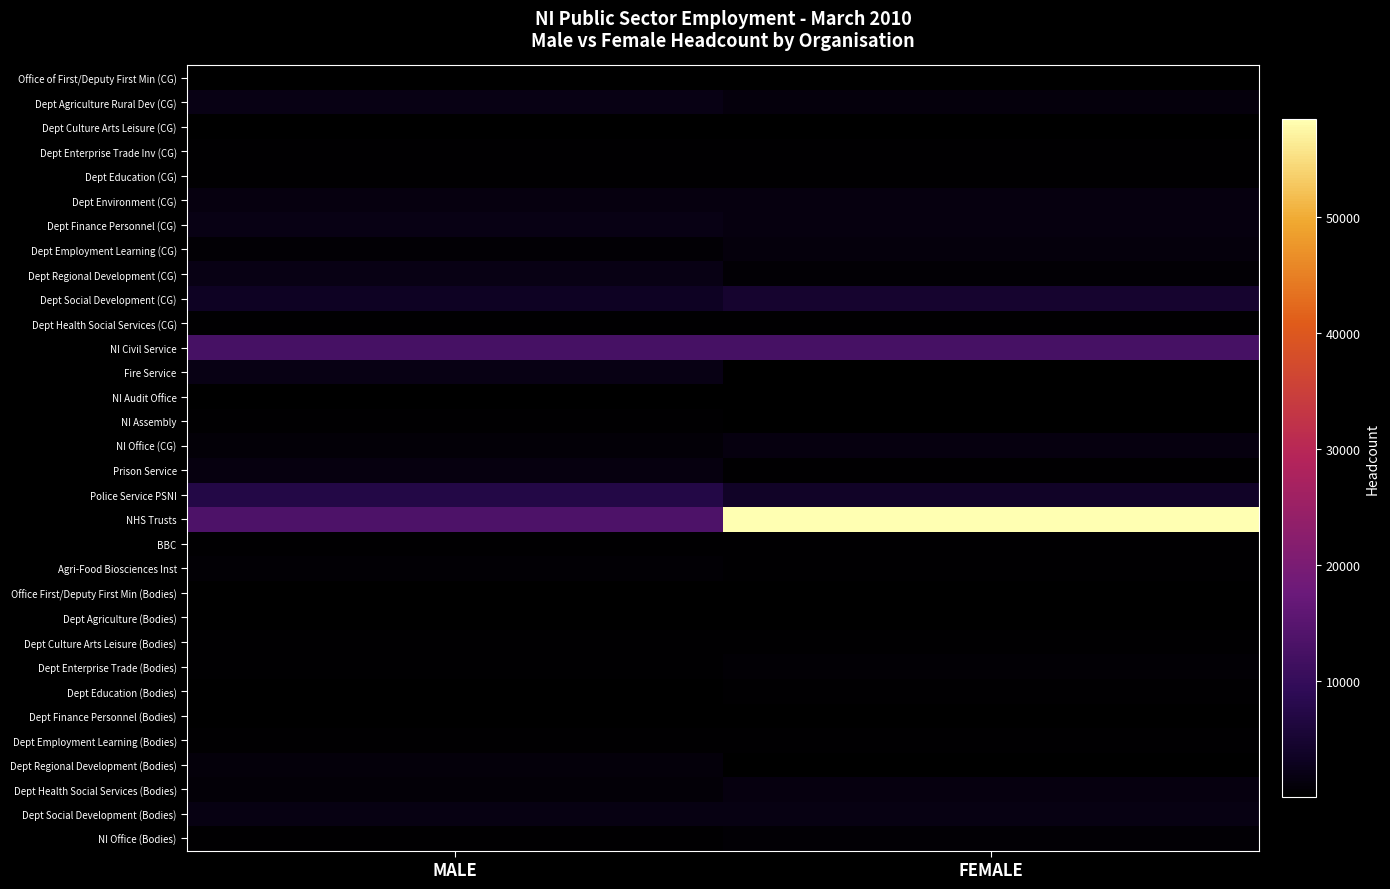

Between MALE and FEMALE, which is larger?

FEMALE